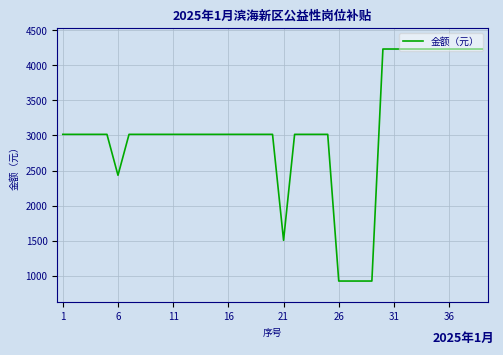

What is the minimum value shown in the chart?

928.0